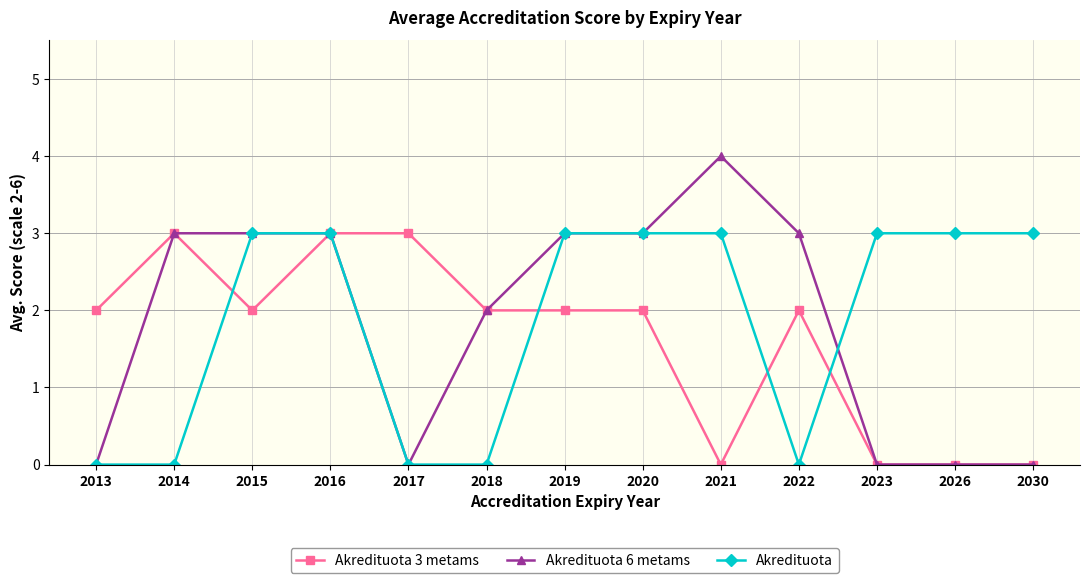

Between which two adjacent categories do Akredituota 3 metams and Akredituota first intersect?

2014 and 2015